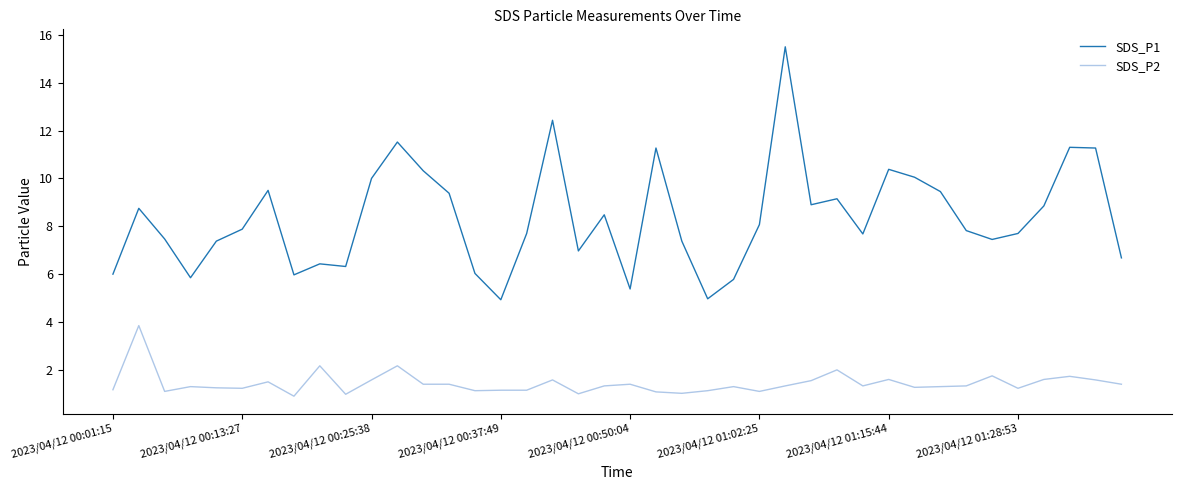

What are all the series names shown in the legend?

SDS_P1, SDS_P2